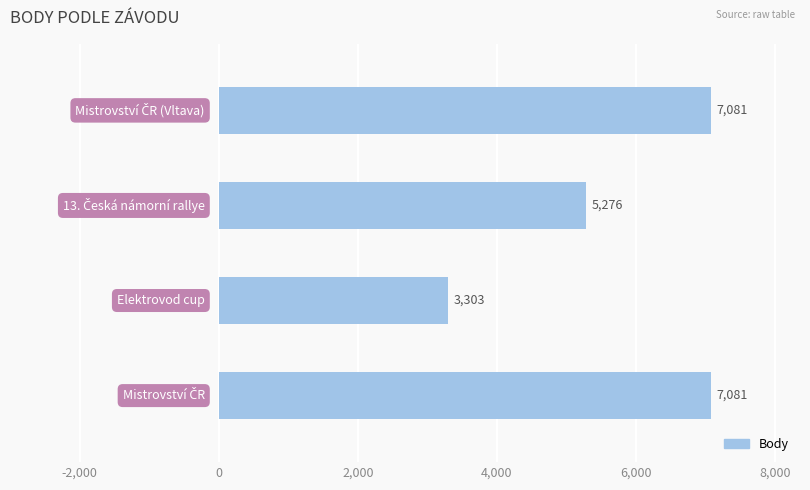

Reading bottom to top, transcribe all the data shown in this chart.

7081	3303	5276	7081